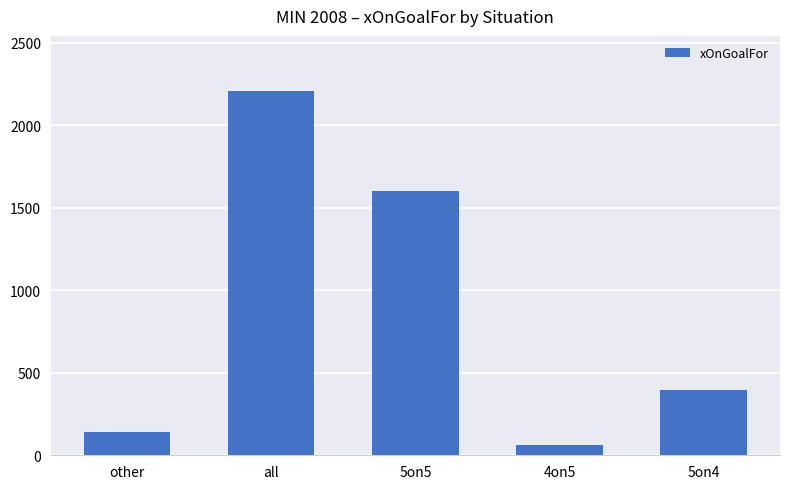

How many categories are shown in the chart?

5